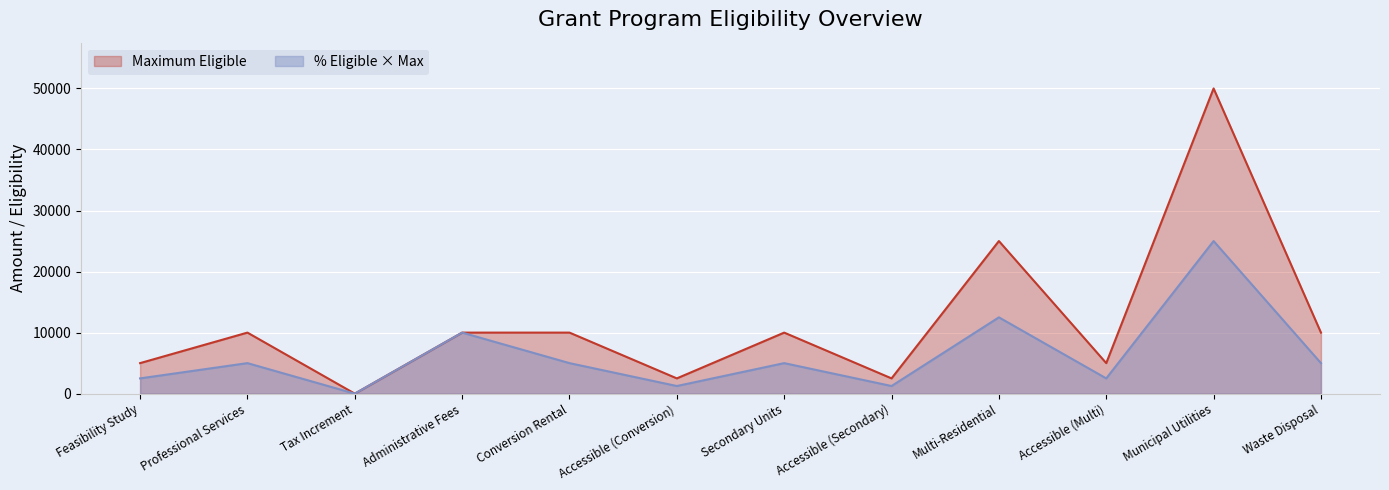

What position from the left is Municipal Utilities?

11